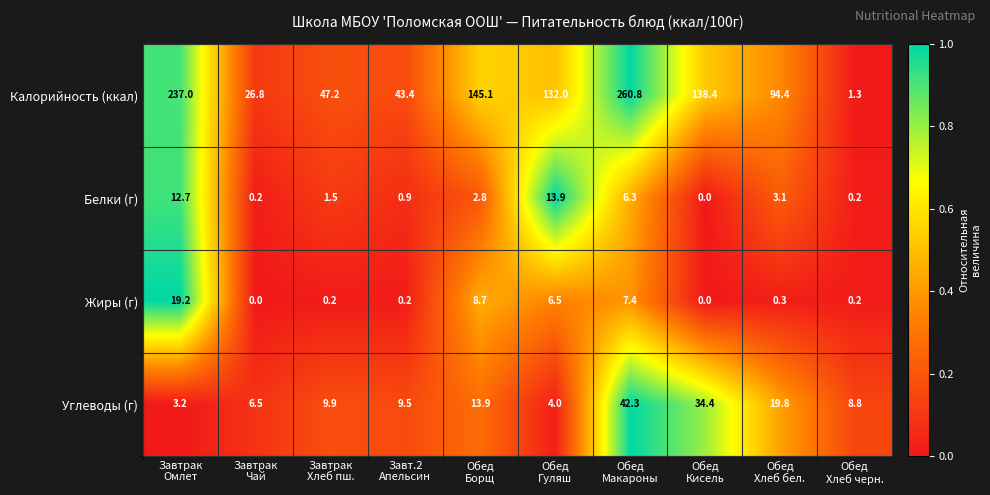

What is the maximum value shown in the chart?

260.8